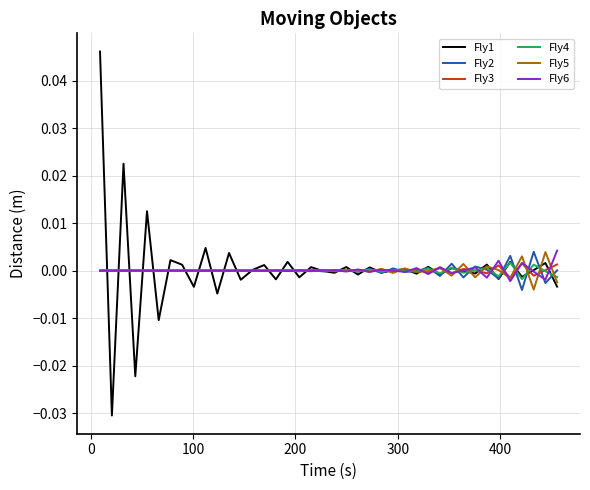

What are all the series names shown in the legend?

Fly1, Fly2, Fly3, Fly4, Fly5, Fly6